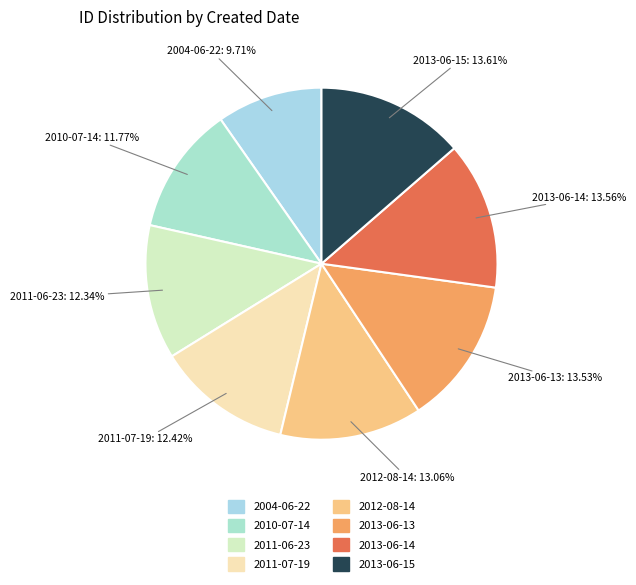

Do 2012-08-14 and 2010-07-14 together represent more than half of the pie?

No